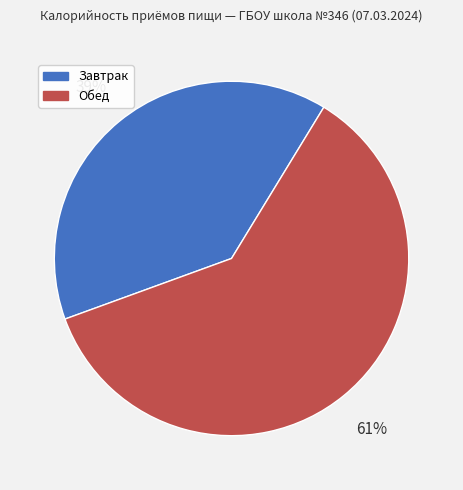

Is there a majority slice in this chart?

Yes